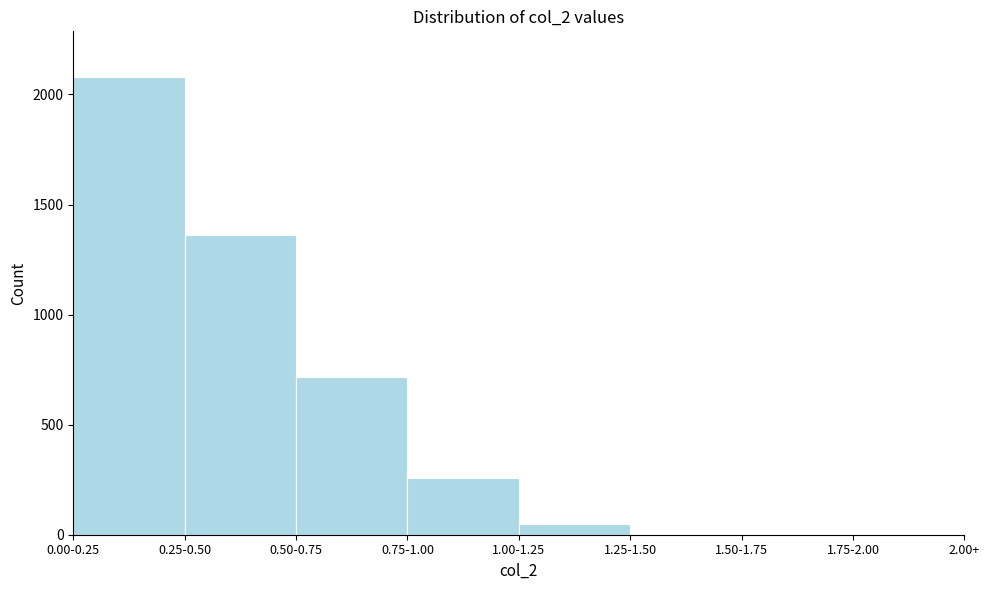

What is the greatest value displayed?

2079